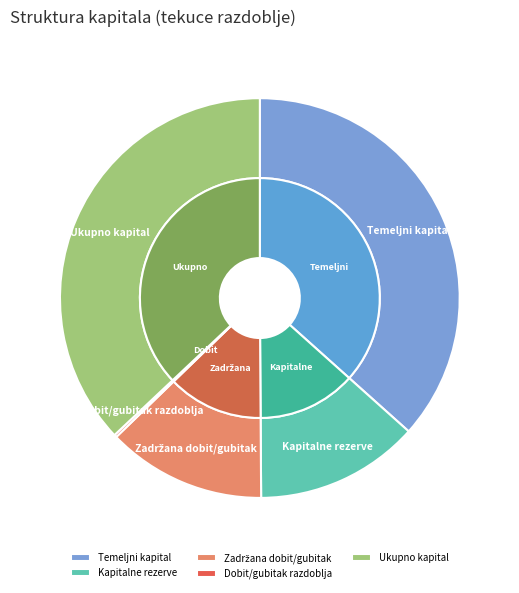

Count the number of slices in the pie.

5